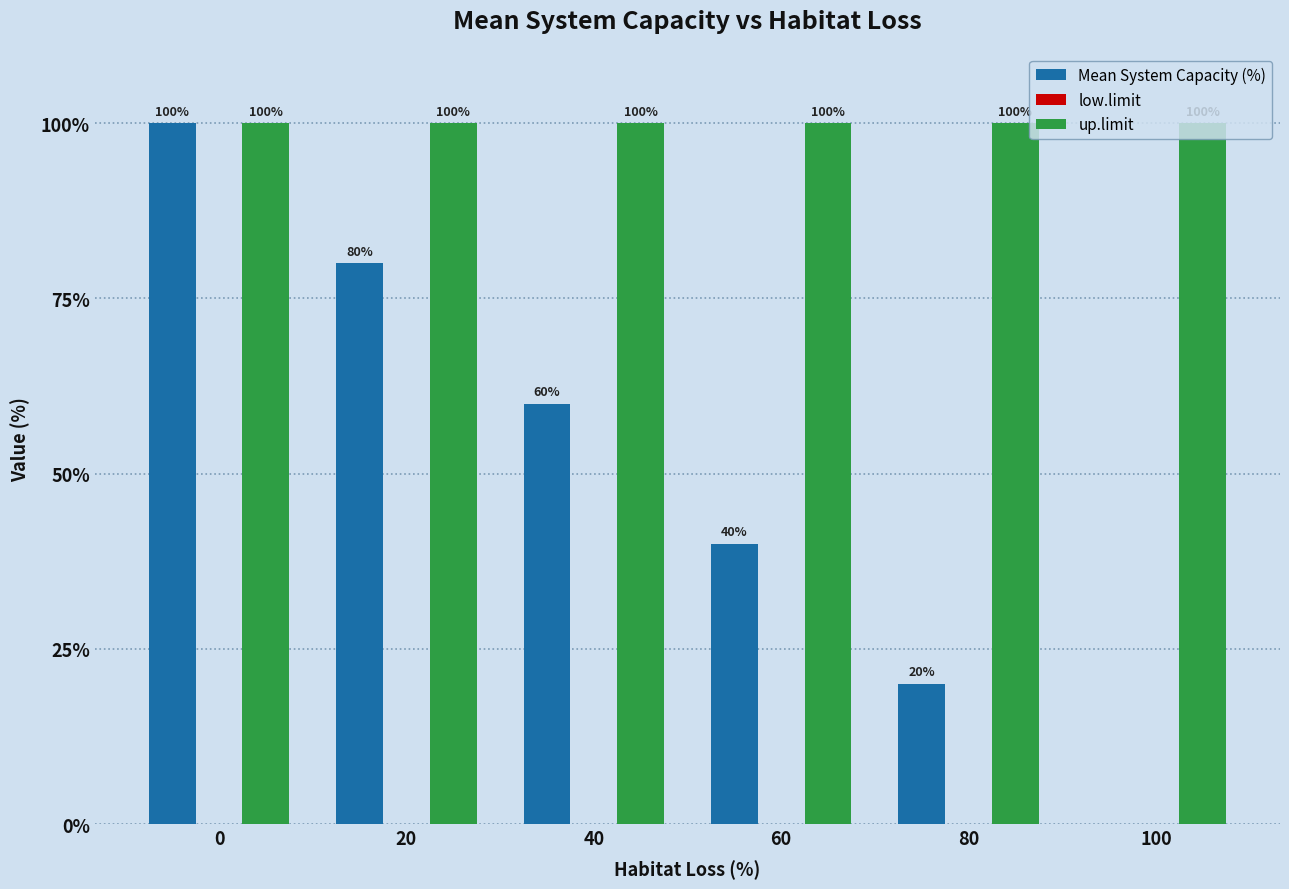

True or false: up.limit has a value of 147 at 20.

False